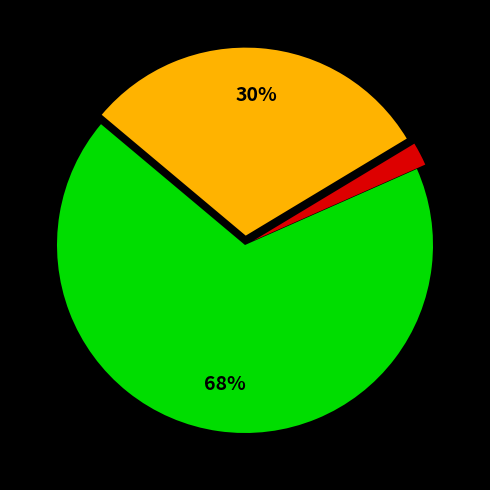

Is there a majority slice in this chart?

Yes